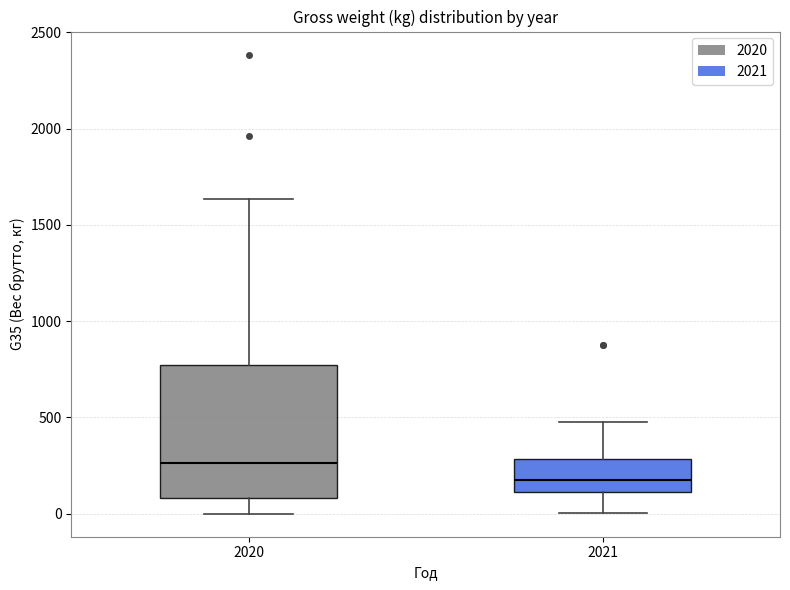

Which box has the lowest median line?

2021